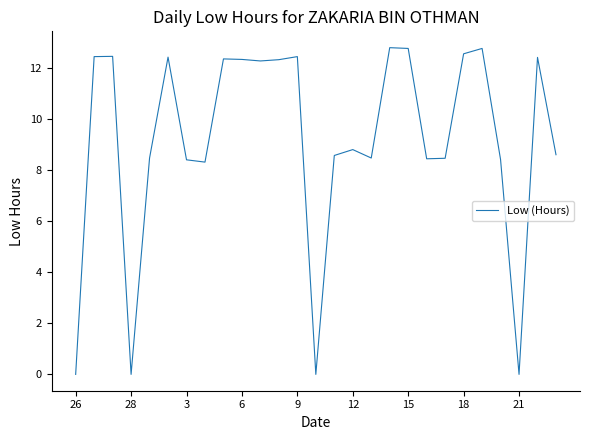

What is the difference between the maximum and minimum values?

12.8